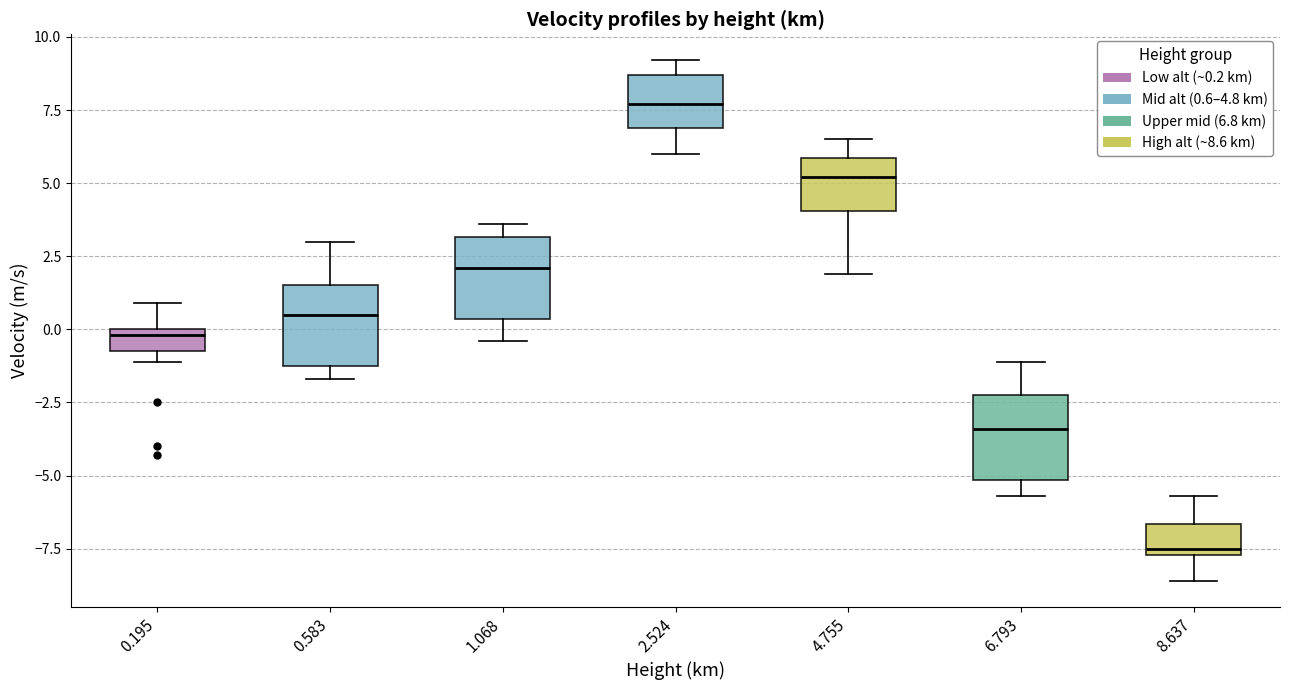

Which box's median line is the lowest?

8.637